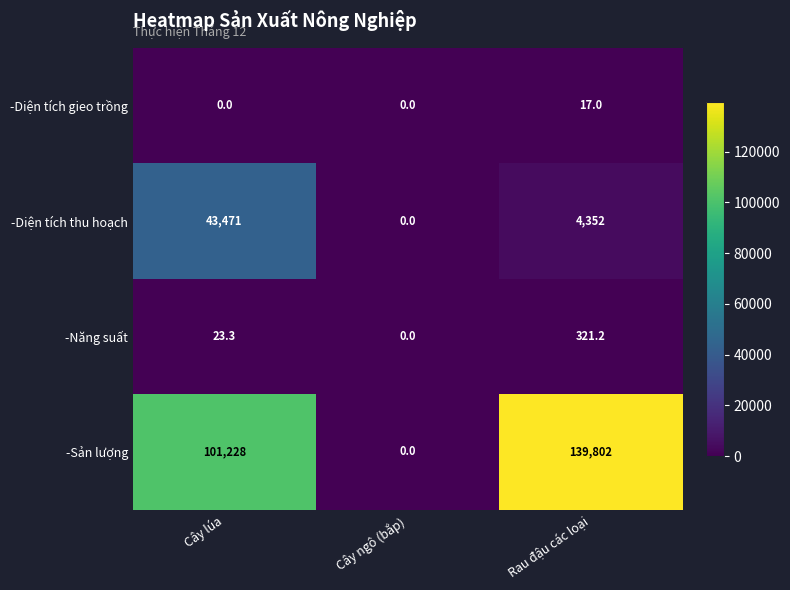

What is the sum of all -Sản lượng values?

241030.0